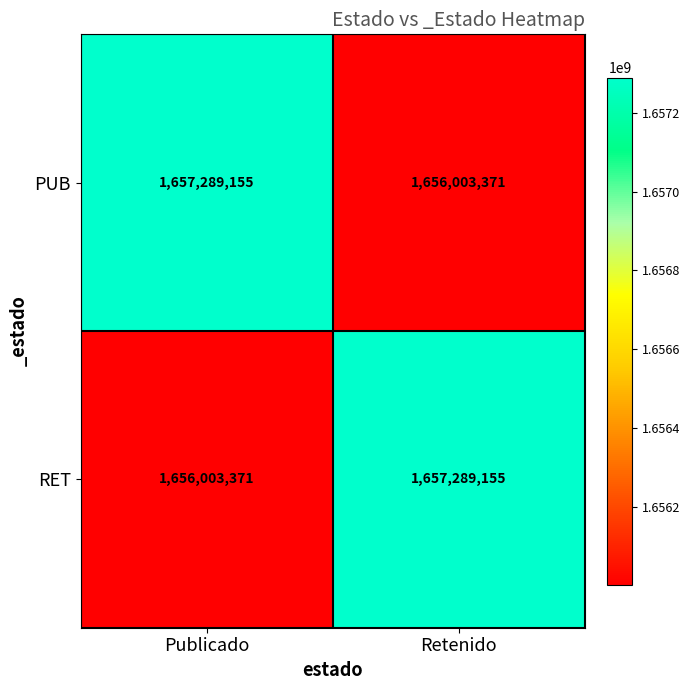

At Retenido, list the series in order from smallest to largest.

PUB, RET